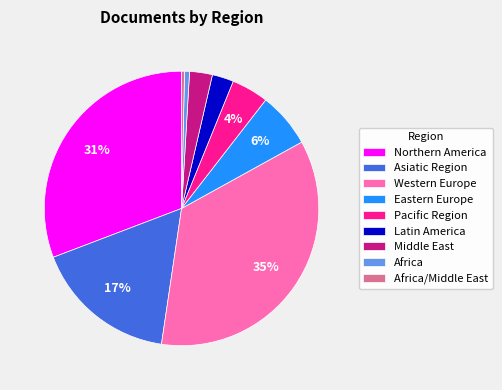

To the nearest percent, what is the difference between the largest and smallest slice percentages?

35%